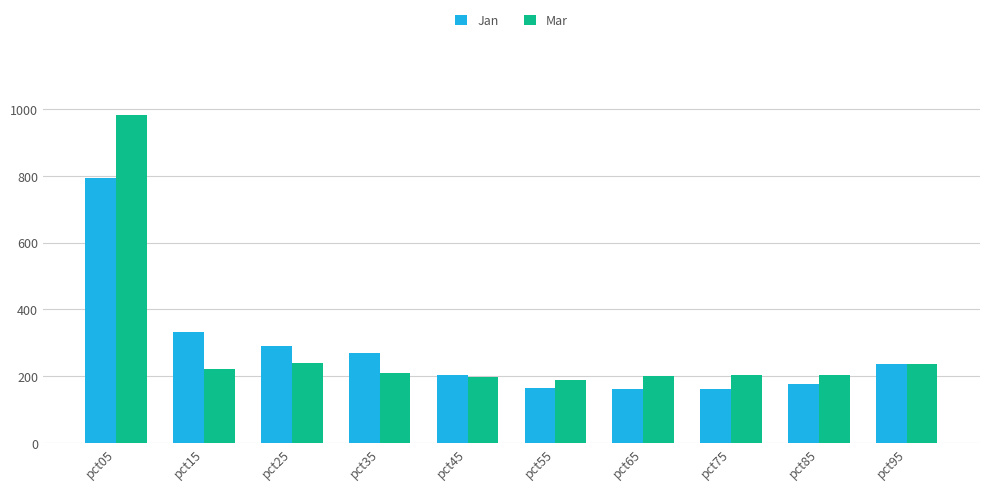

Read the Mar value at pct35.

208.6